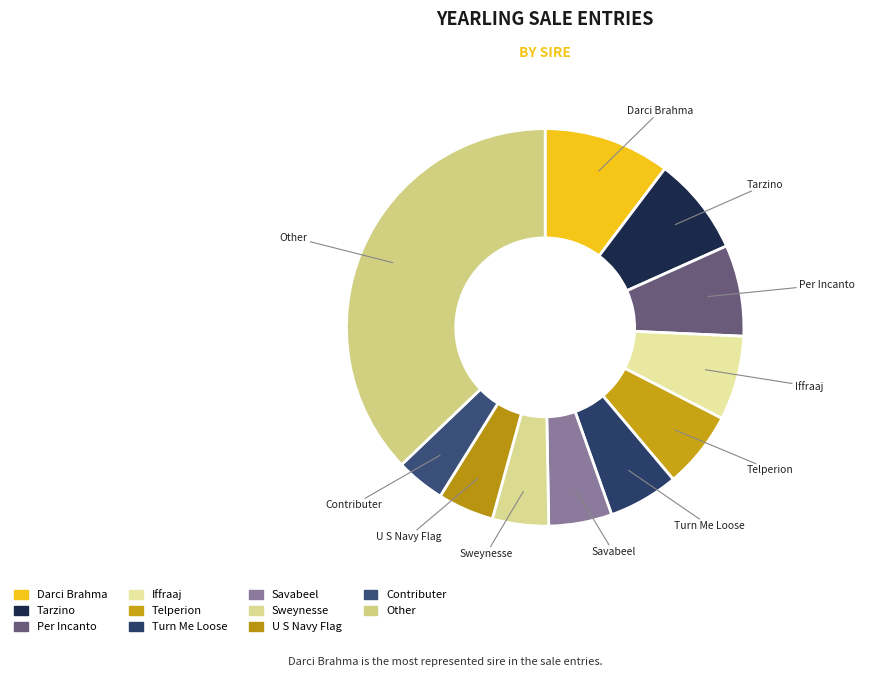

How many segments does this pie chart have?

11